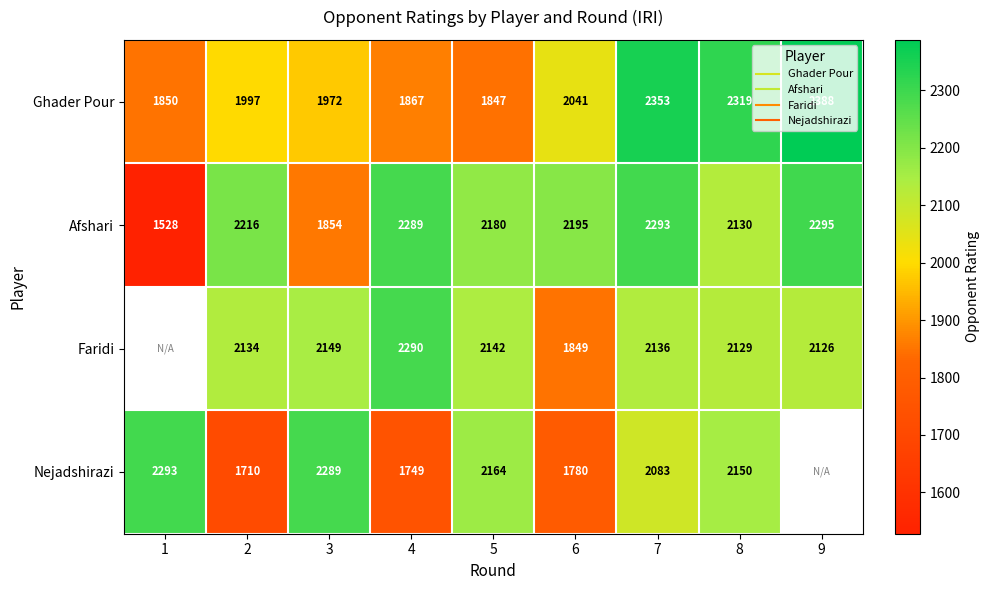

The value of Ghader Pour at 5 is 1847.0. True or false?

True